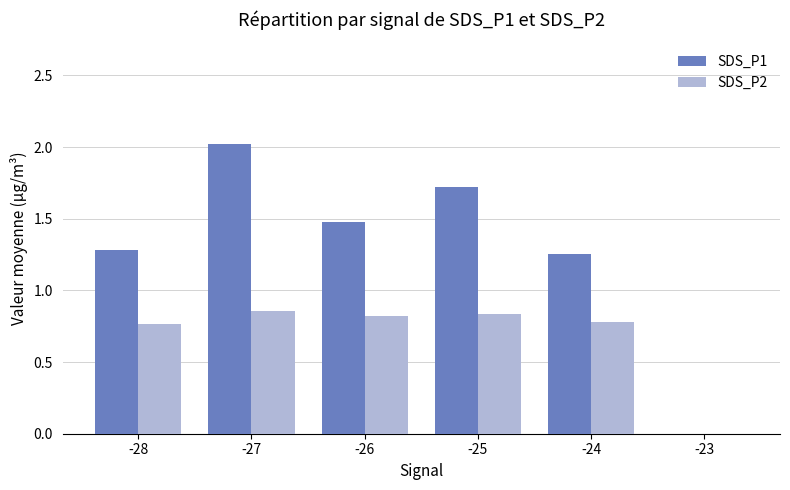

Which category has the highest value across all series?

-27